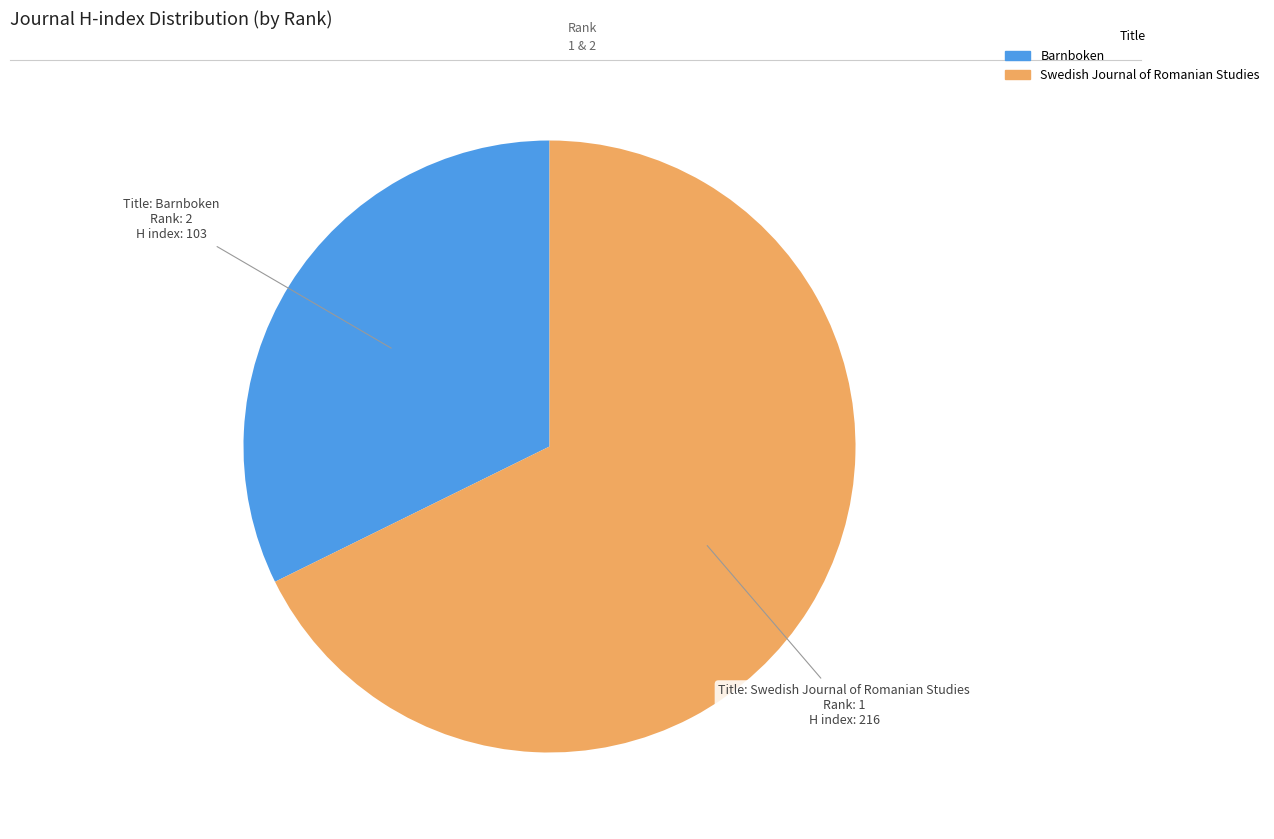

What is the smallest slice in the pie chart?

Barnboken